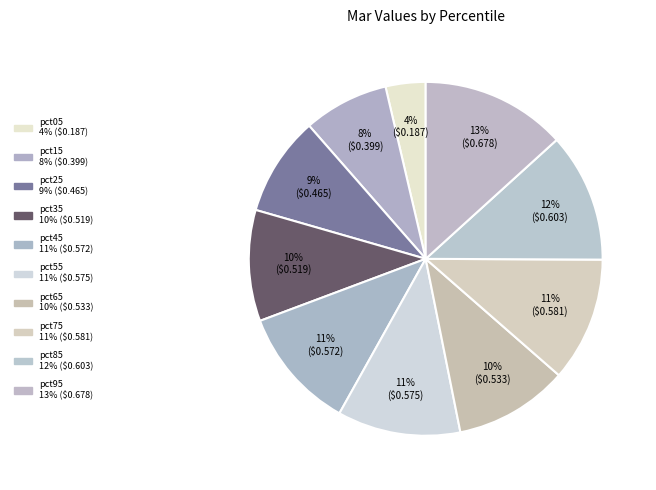

What percentage is the pct25 slice, to the nearest percent?

9%